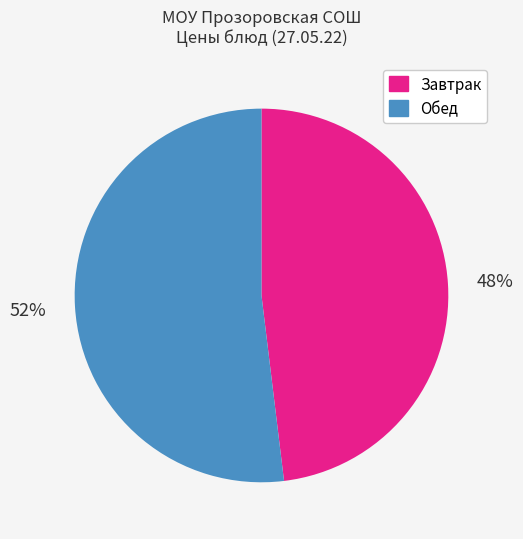

To the nearest percent, what percentage of the pie is Завтрак?

48%